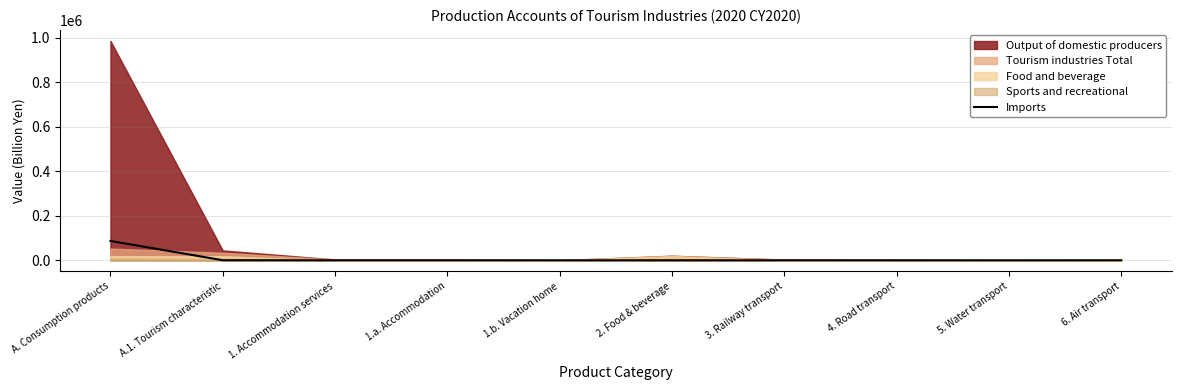

List the labels in order of value, smallest first.

1.b. Vacation home, 3. Railway transport, 4. Road transport, 5. Water transport, 2. Food & beverage, 1. Accommodation services, 1.a. Accommodation, 6. Air transport, A.1. Tourism characteristic, A. Consumption products